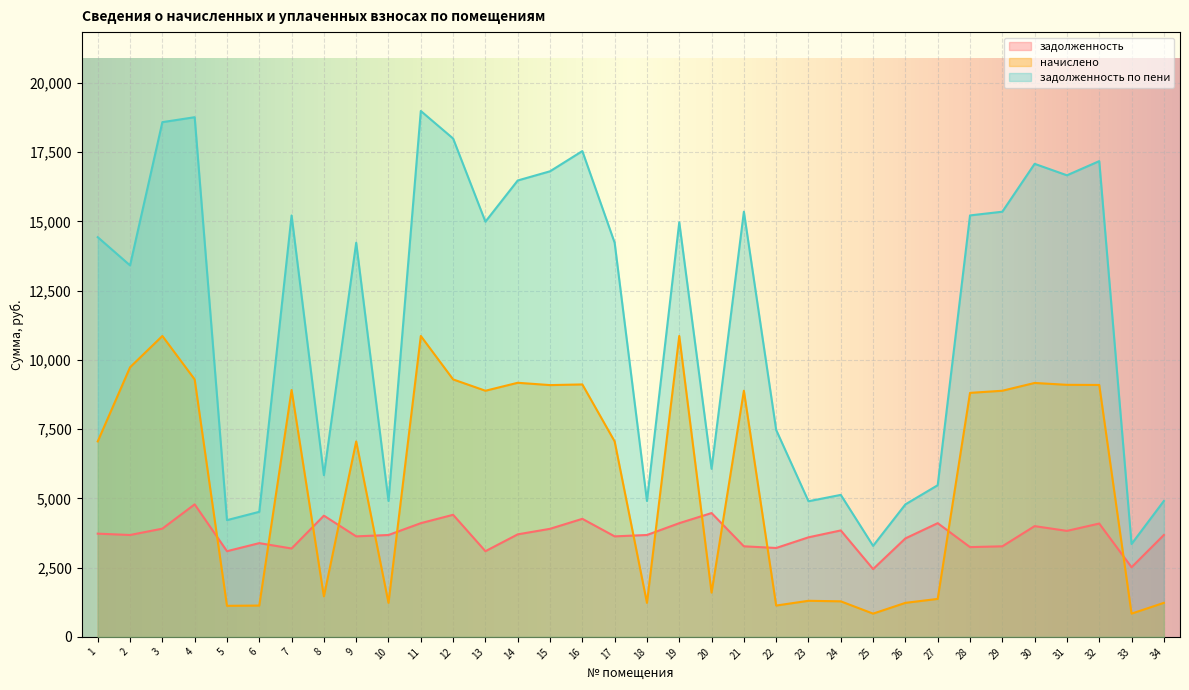

Is it true that начислено equals 1228.0 at 26?

True